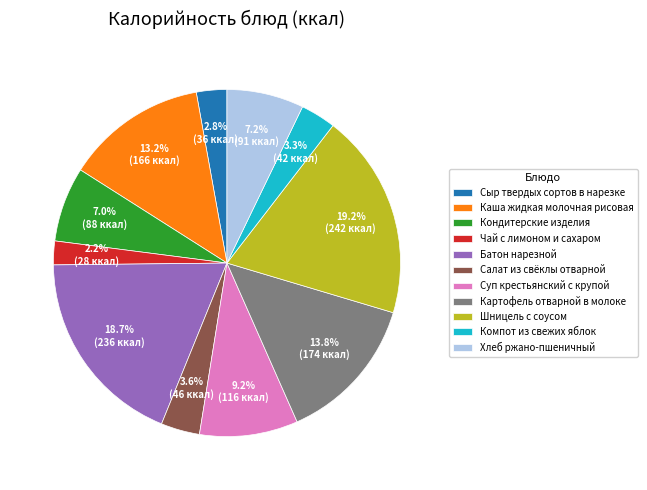

Between Сыр твердых сортов в нарезке and Шницель с соусом, which is larger?

Шницель с соусом